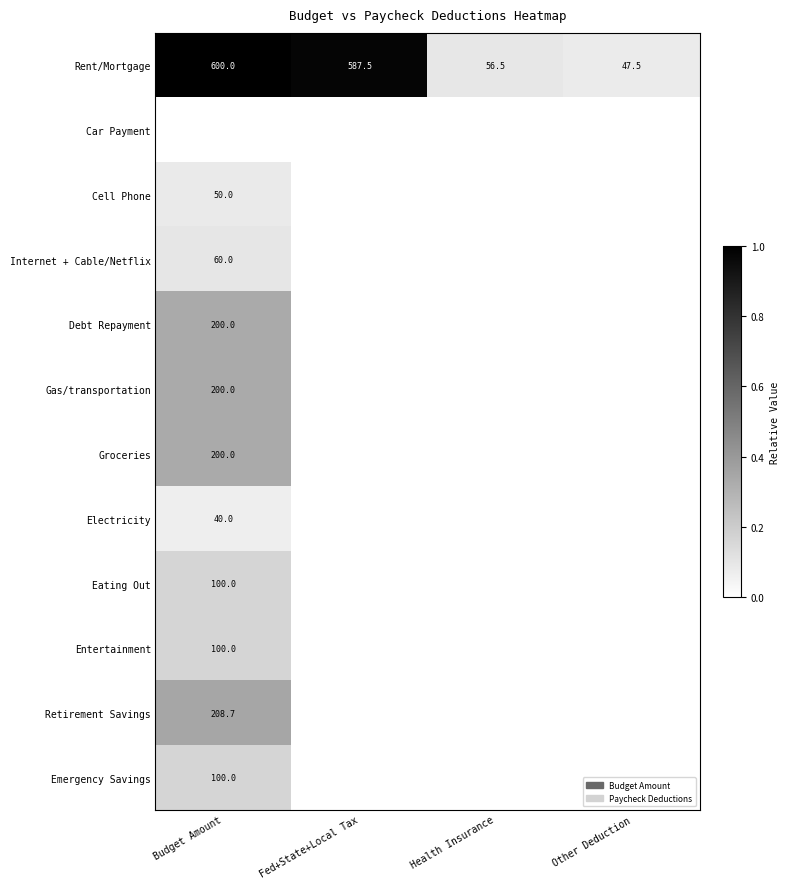

Between Fed+State+Local Tax and Health Insurance, which series saw the biggest shift?

Rent/Mortgage